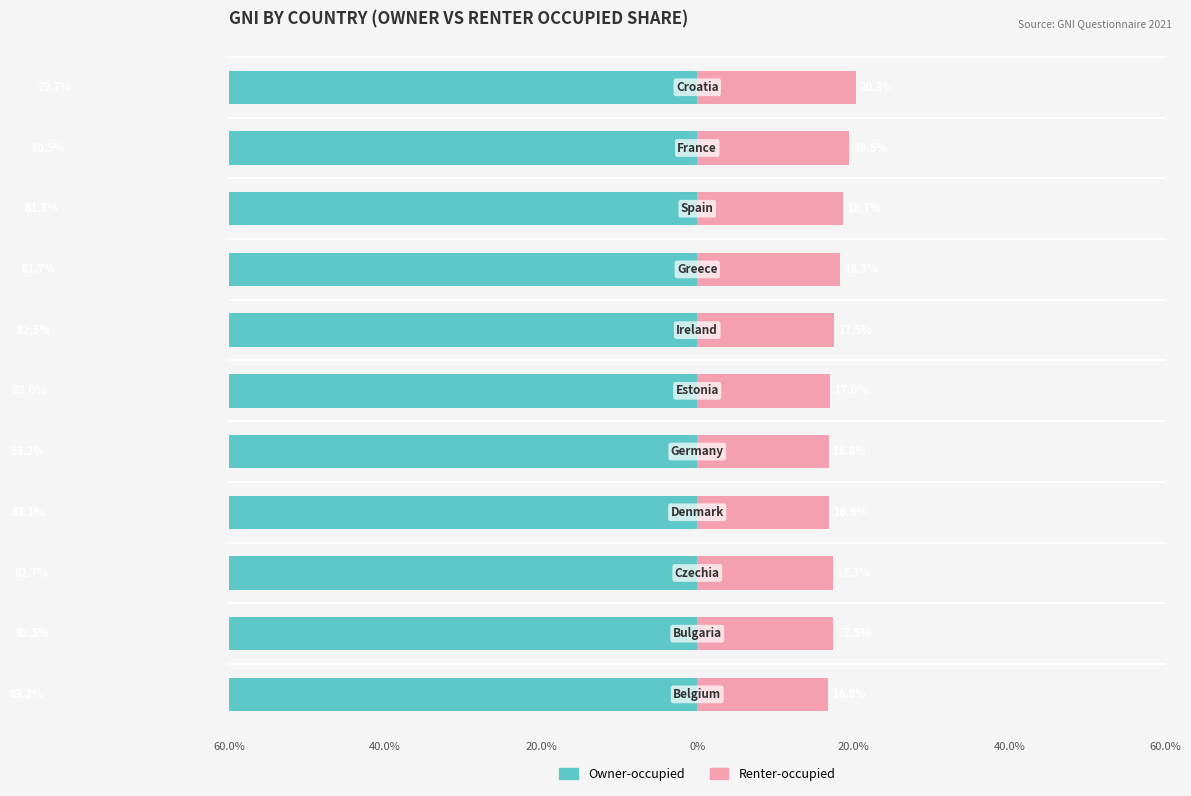

What is the sum of all Owner-occupied values?

-903.4